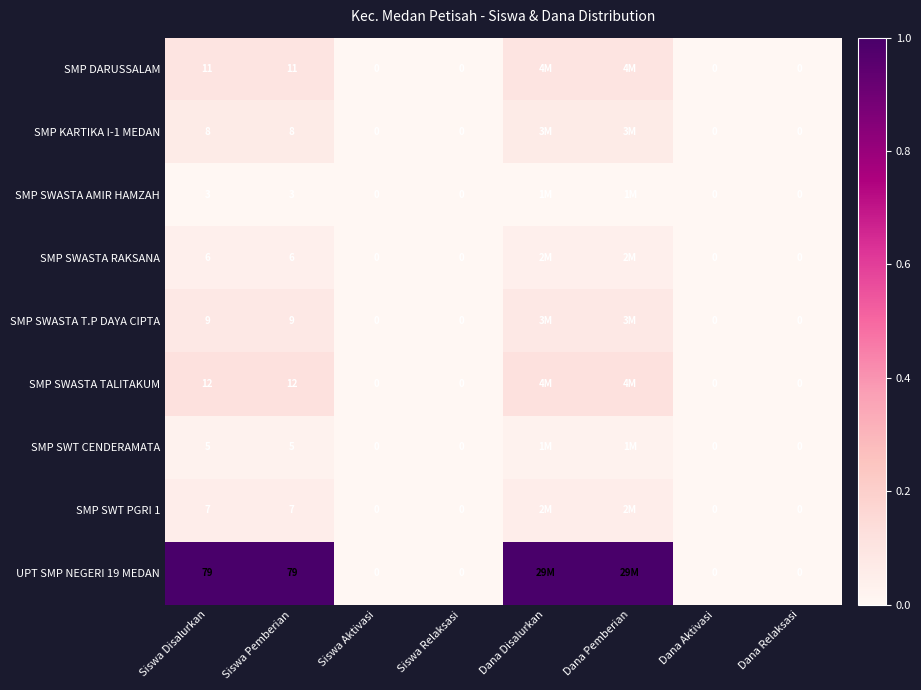

Is the value of SMP DARUSSALAM at Siswa Pemberian greater than the value of SMP SWASTA T.P DAYA CIPTA at Siswa Aktivasi?

Yes